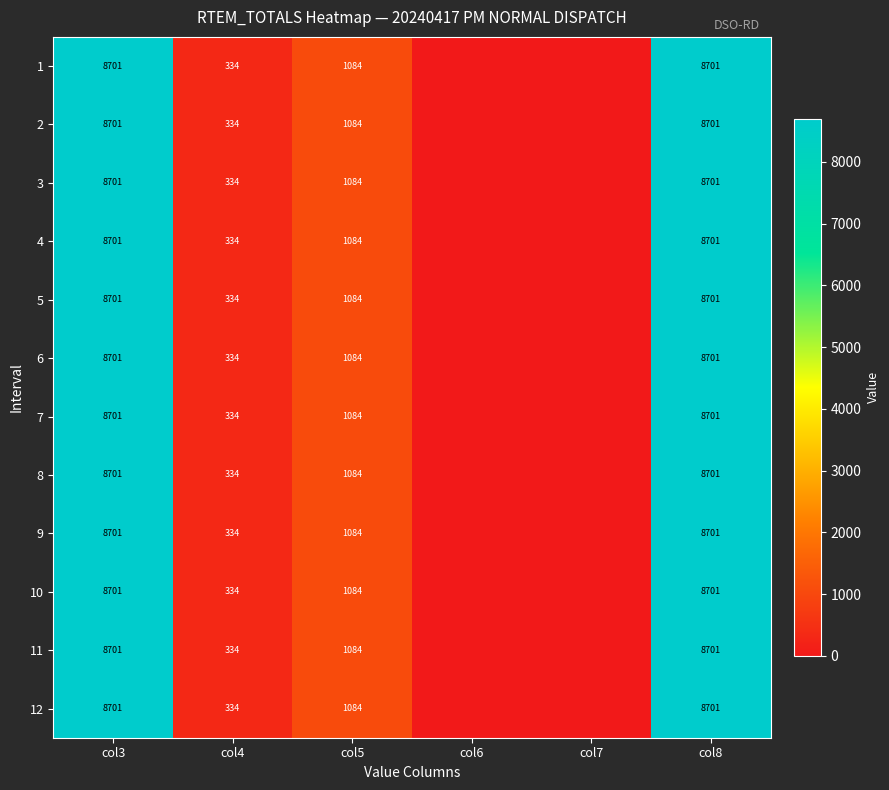

Which has a higher value, col4 or col3?

col3